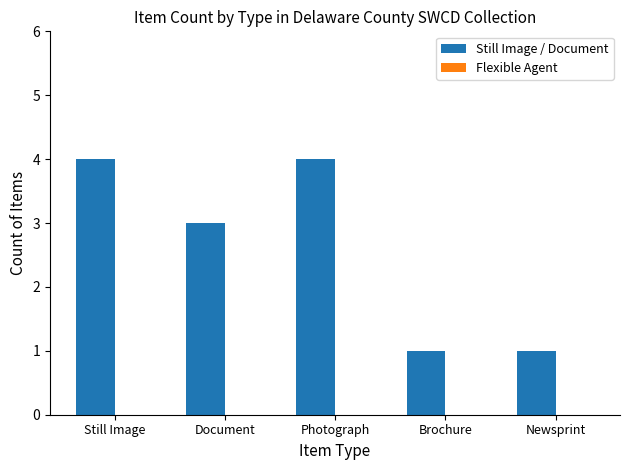

What is the label of the 4th bar from the left?

Brochure